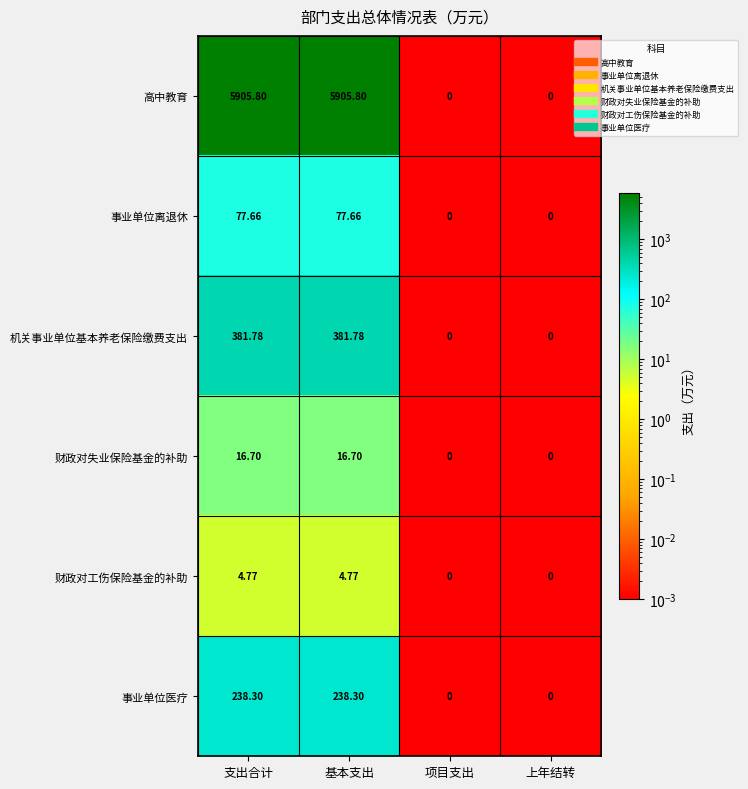

Where does the 事业单位离退休 series first go above 77?

支出合计